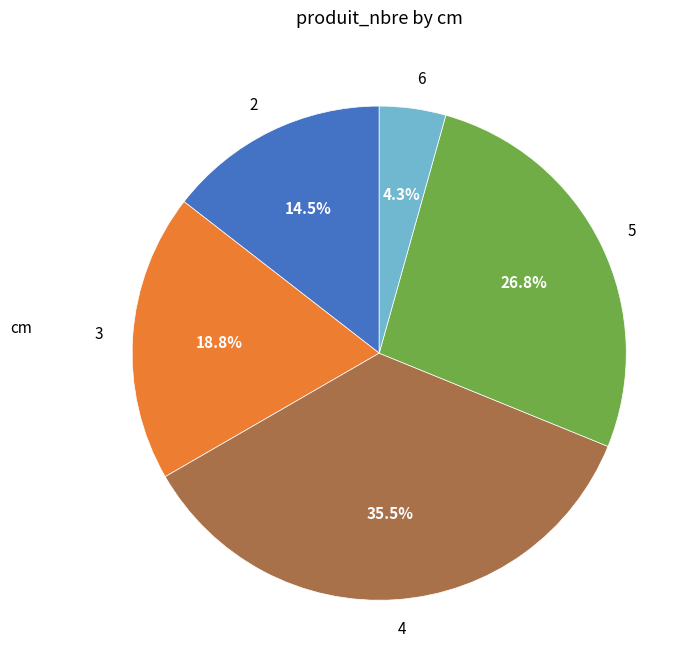

To the nearest percent, what is the combined percentage of 4 and 2?

50%